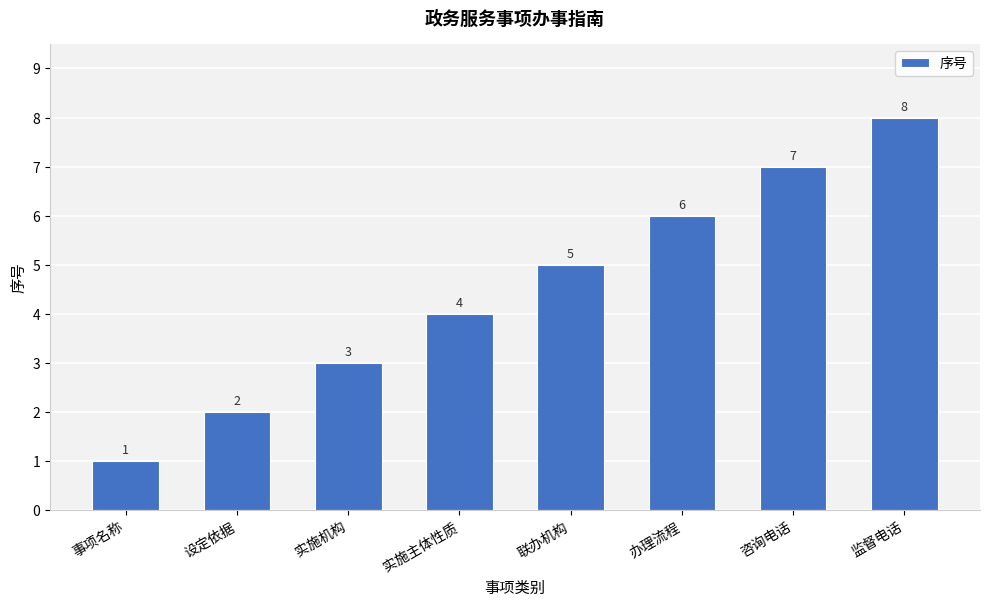

How many series are shown in this chart?

1